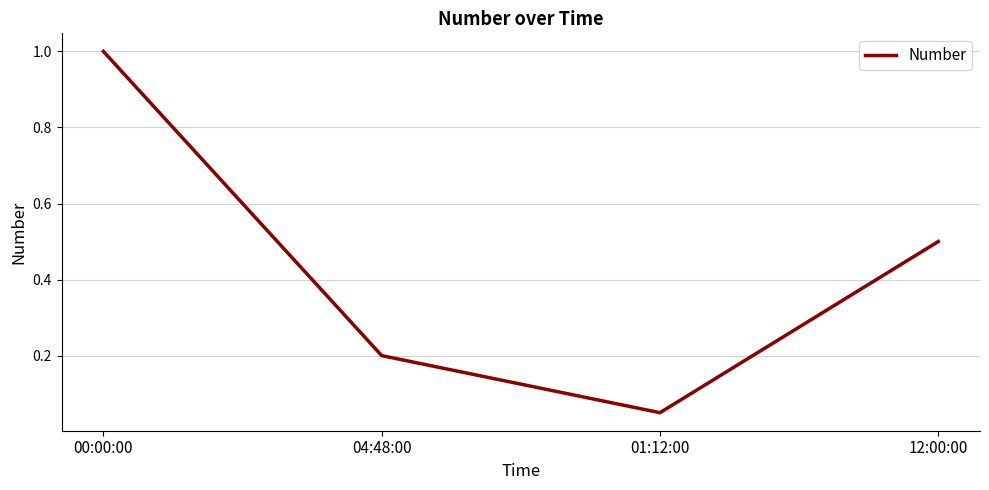

Rank the categories by value from lowest to highest.

01:12:00, 04:48:00, 12:00:00, 00:00:00